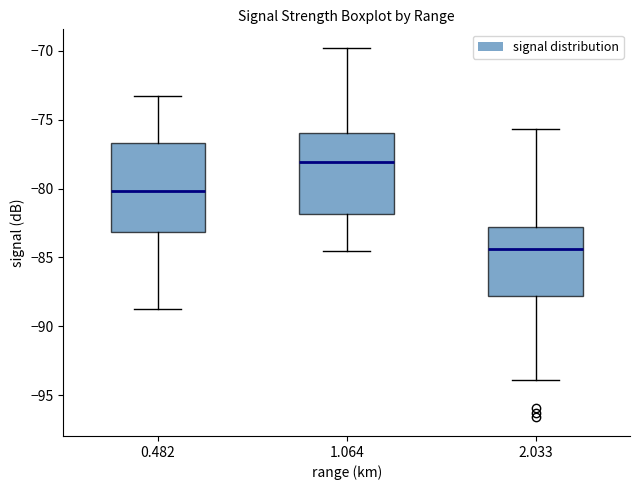

Which box has the highest median line?

1.064